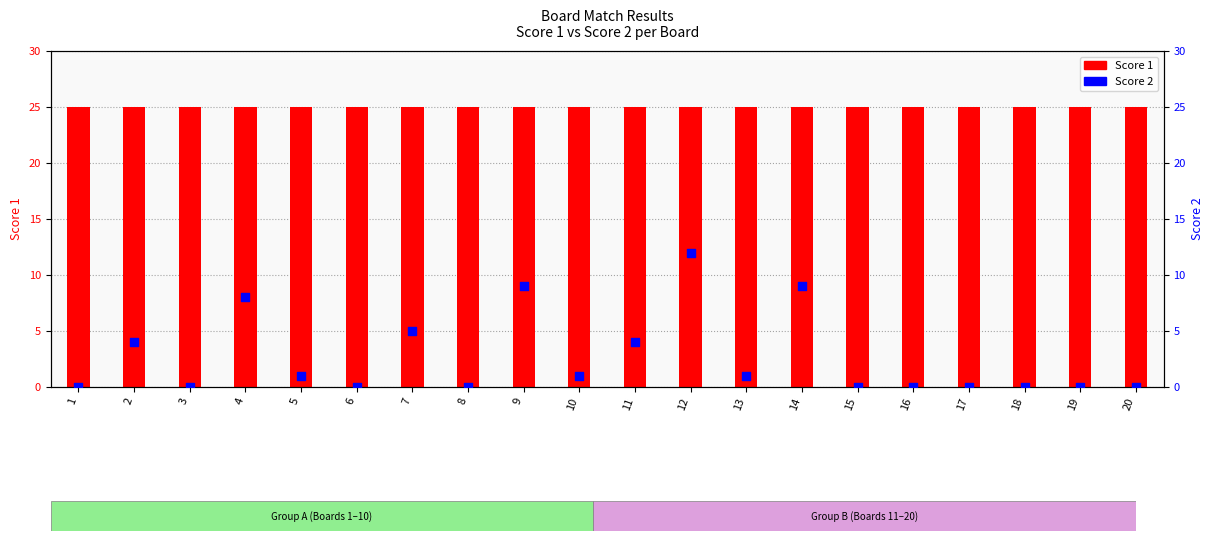

Which series has the widest spread of Y values?

Score 2